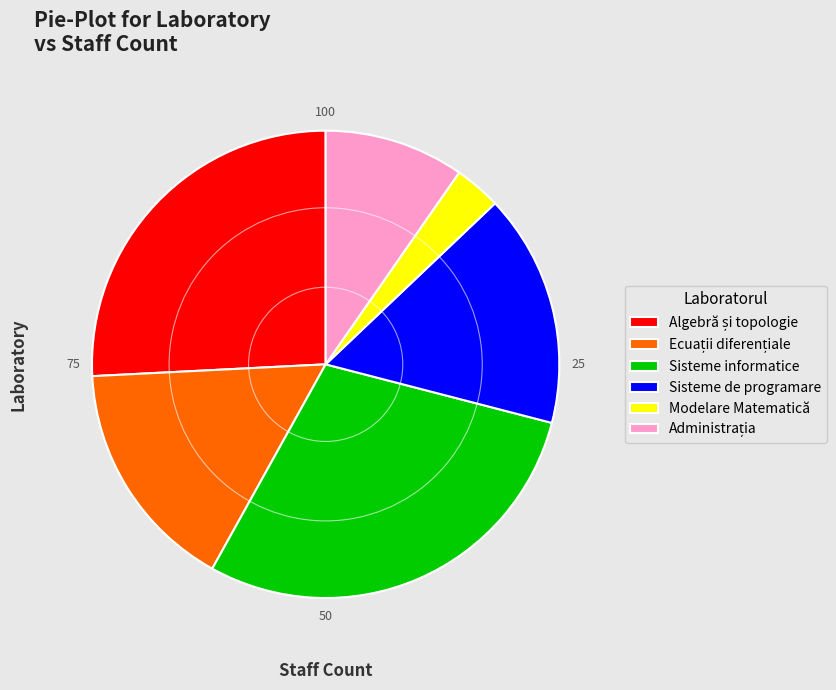

Which category has the smallest portion of the pie?

Modelare Matematică